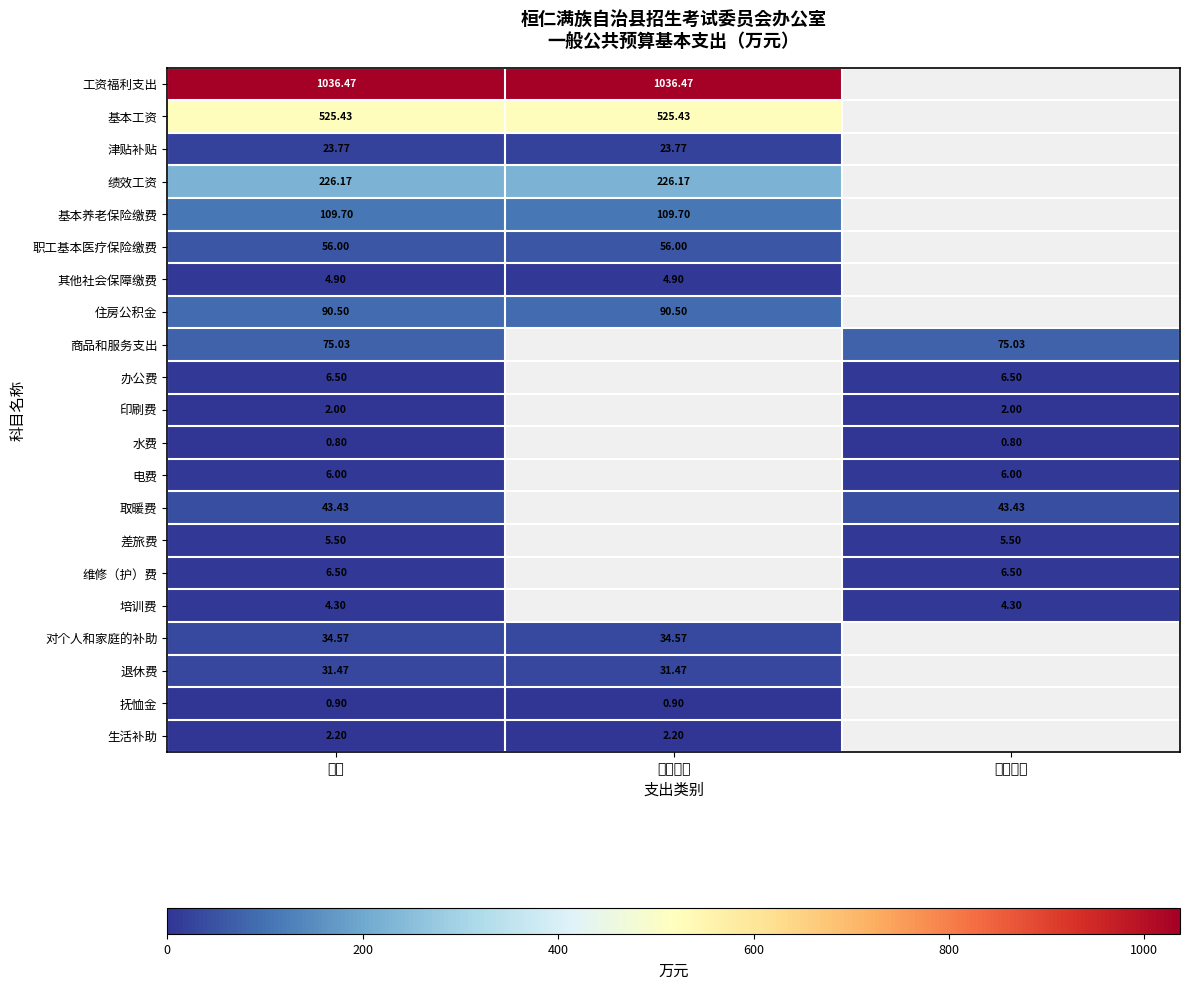

The value of 基本养老保险缴费 at 合计 is 109.7. True or false?

True